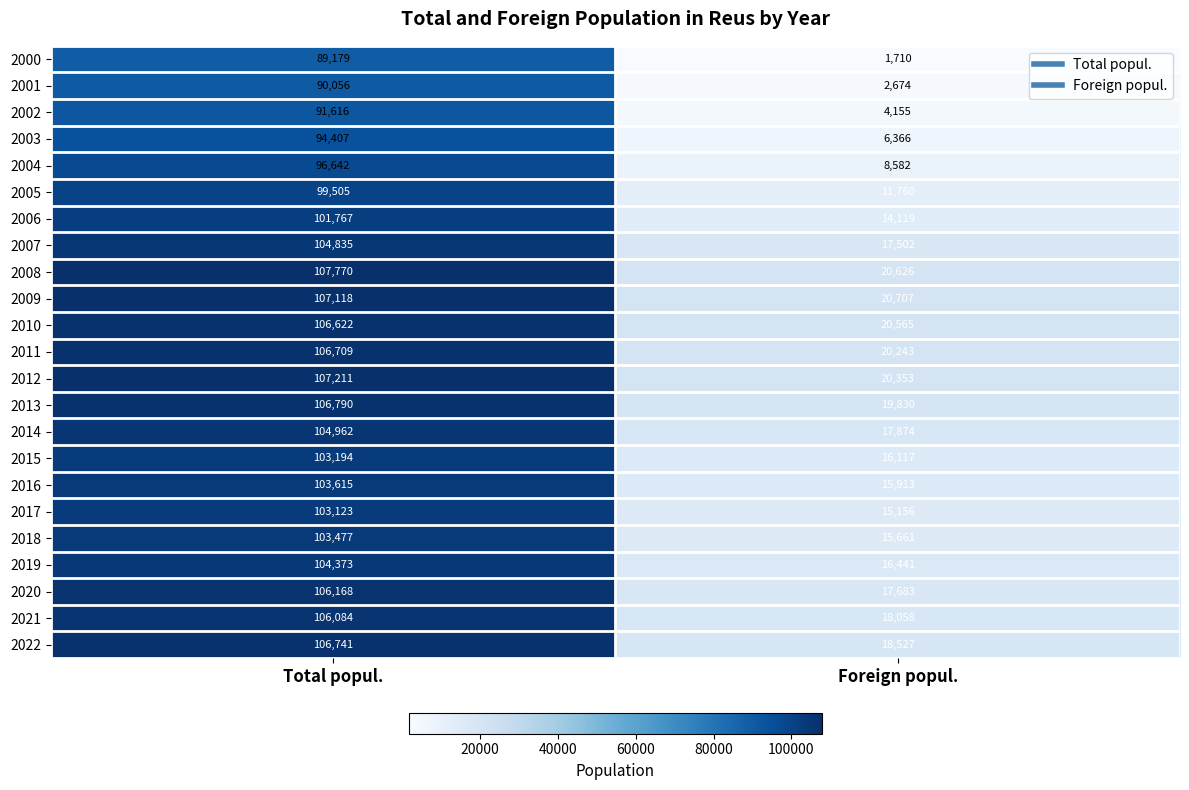

At how many categories does at least one series exceed 105185?

1